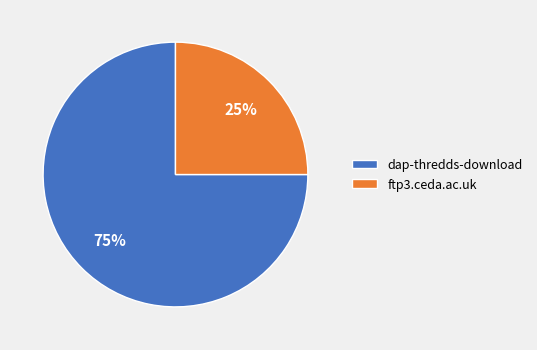

To the nearest percent, what is the combined percentage of dap-thredds-download and ftp3.ceda.ac.uk?

100%